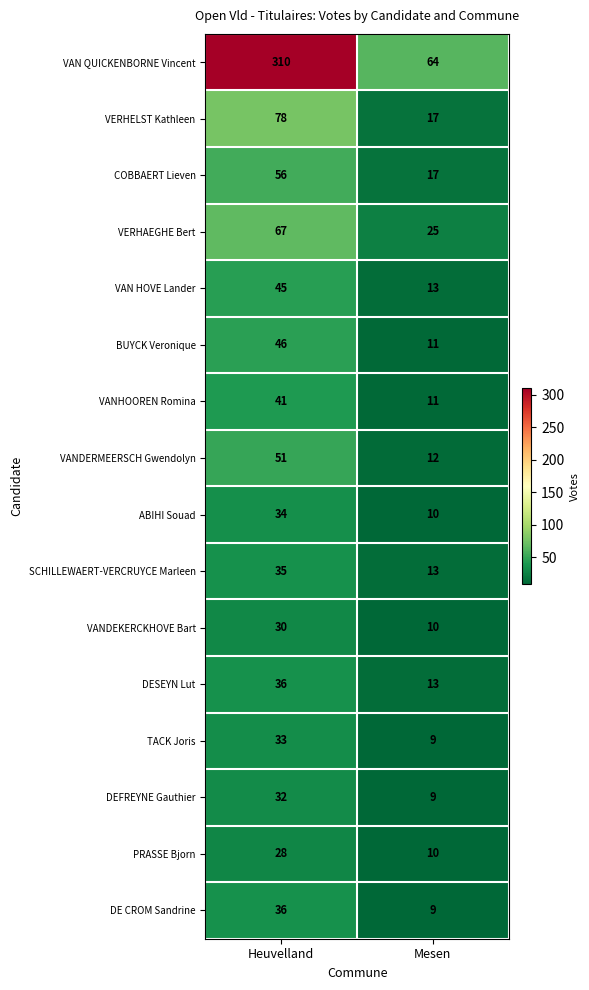

What is the difference between the maximum and minimum values in the COBBAERT Lieven series?

39